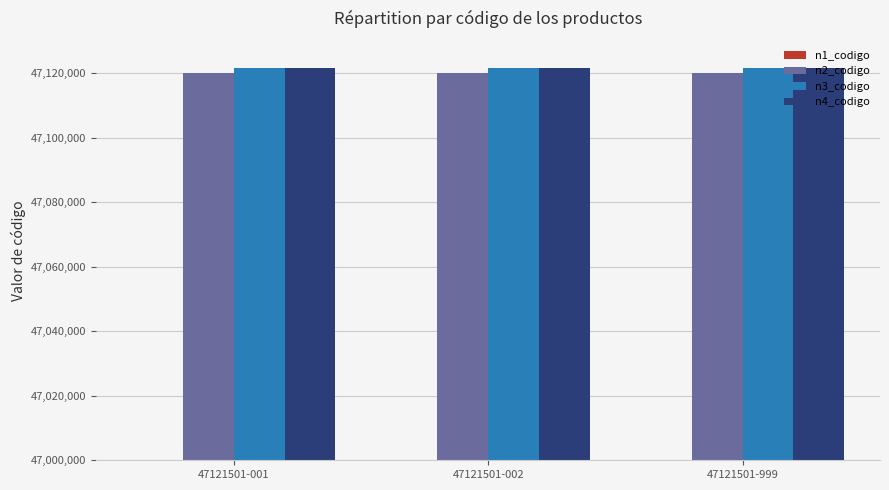

How many bars are there in each group?

4